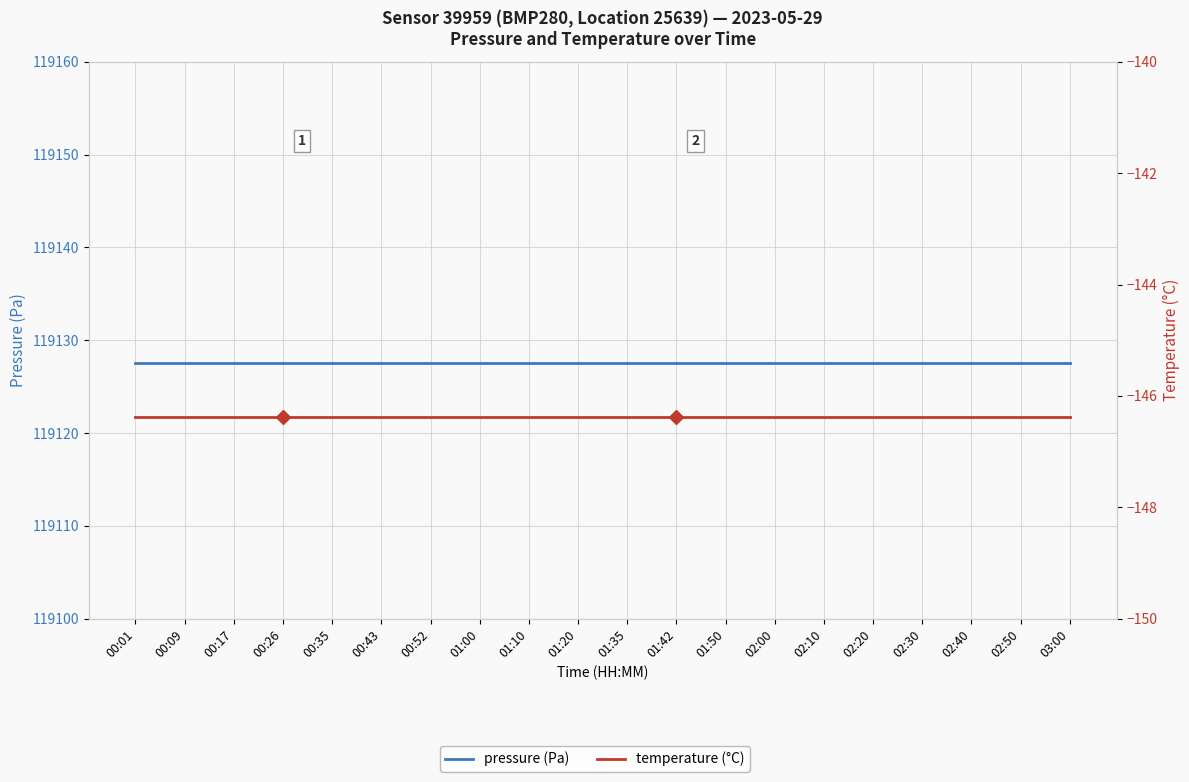

Reading left to right, extract all data points from this chart.

pressure (Pa): 00:01=119127.6	00:09=119127.6	00:17=119127.6	00:26=119127.6	00:35=119127.6	00:43=119127.6	00:52=119127.6	01:00=119127.6	01:10=119127.6	01:20=119127.6	01:35=119127.6	01:42=119127.6	01:50=119127.6	02:00=119127.6	02:10=119127.6	02:20=119127.6	02:30=119127.6	02:40=119127.6	02:50=119127.6	03:00=119127.6
temperature (°C): 00:01=-146.4	00:09=-146.4	00:17=-146.4	00:26=-146.4	00:35=-146.4	00:43=-146.4	00:52=-146.4	01:00=-146.4	01:10=-146.4	01:20=-146.4	01:35=-146.4	01:42=-146.4	01:50=-146.4	02:00=-146.4	02:10=-146.4	02:20=-146.4	02:30=-146.4	02:40=-146.4	02:50=-146.4	03:00=-146.4